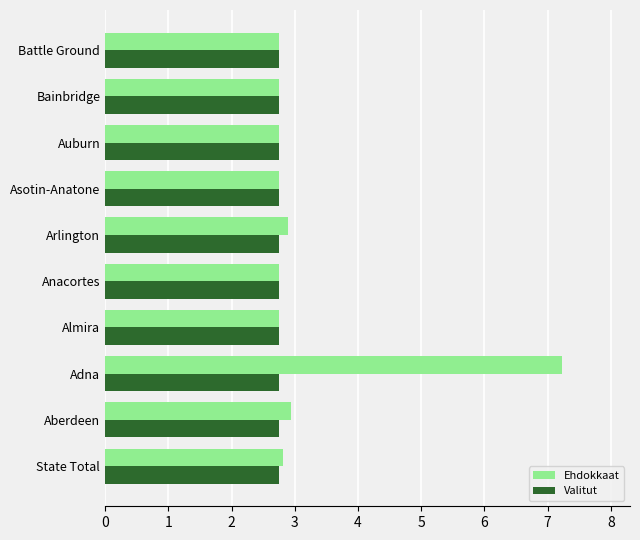

List the series in order of their peak value, highest first.

Ehdokkaat, Valitut